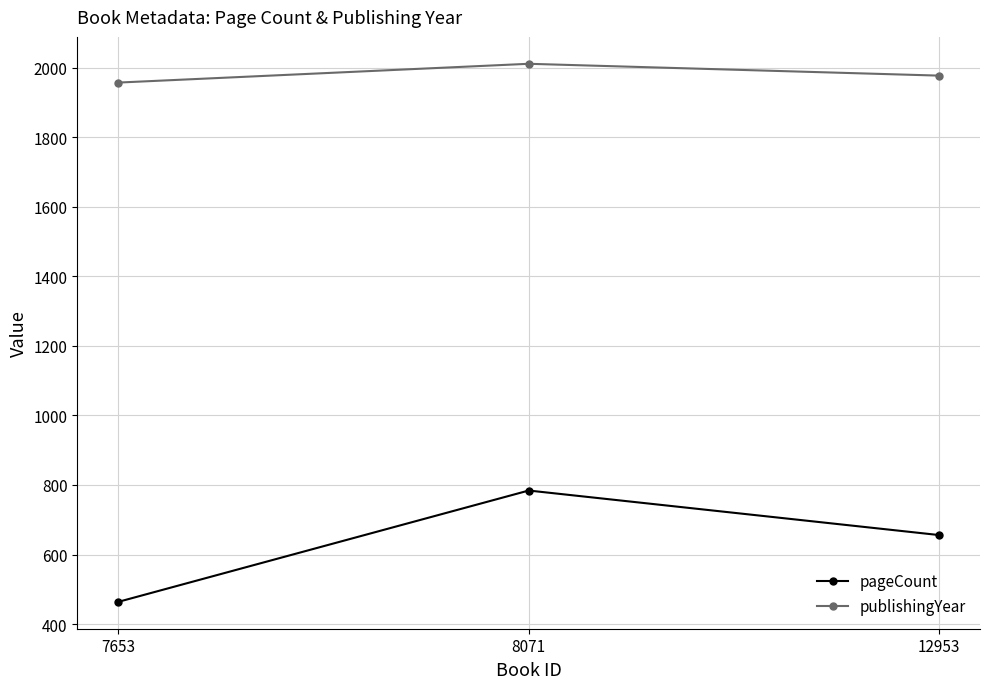

At 7653, list the series in order from smallest to largest.

pageCount, publishingYear